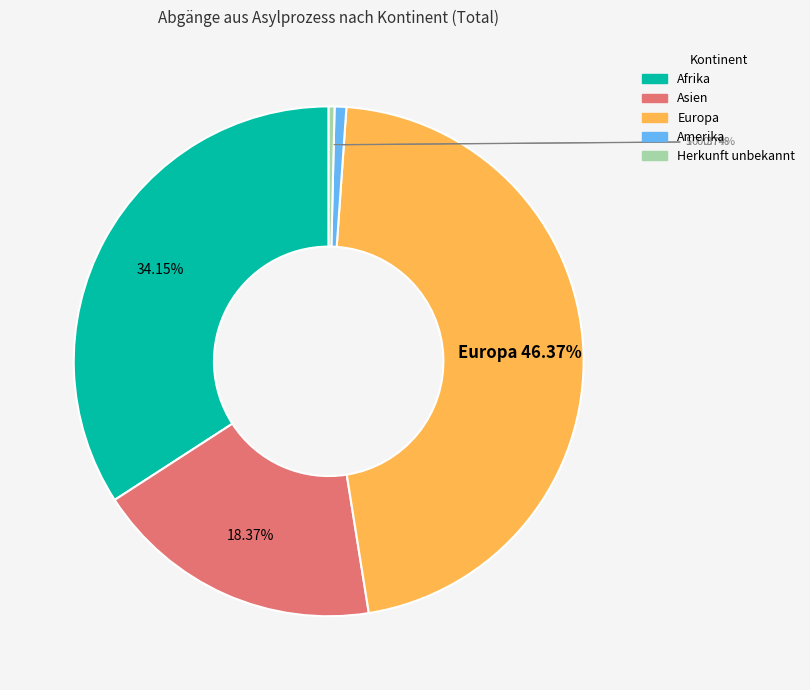

The Europa slice represents 46% of the pie. True or false?

True